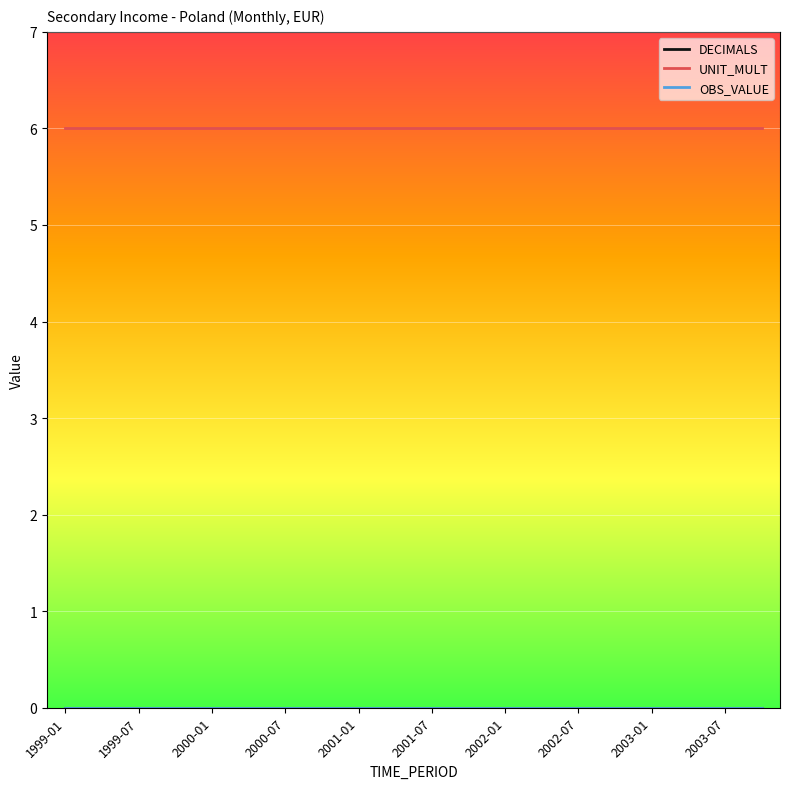

Is this an area chart (filled region under the line)?

No